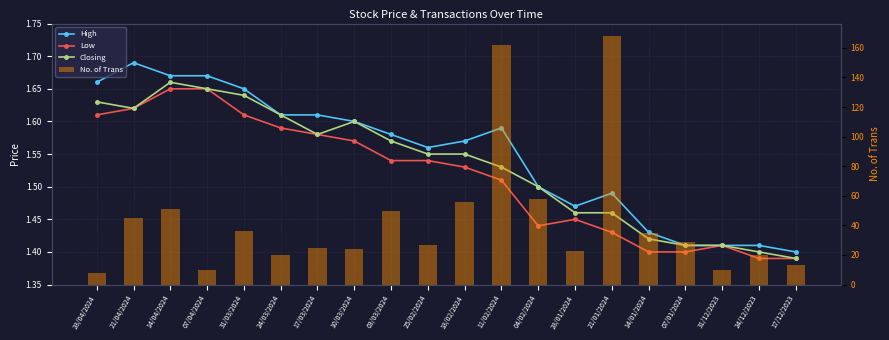

What is the sum of the Low values at 14/04/2024 and 31/03/2024?

3.3